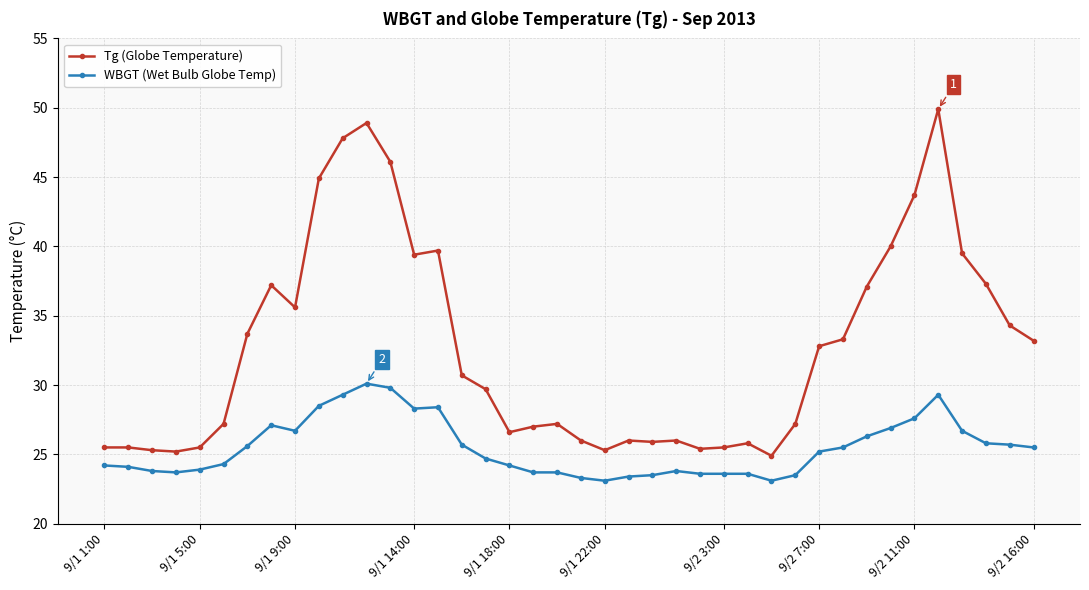

True or false: Tg (Globe Temperature) has more than 1 points higher than both neighbors.

True